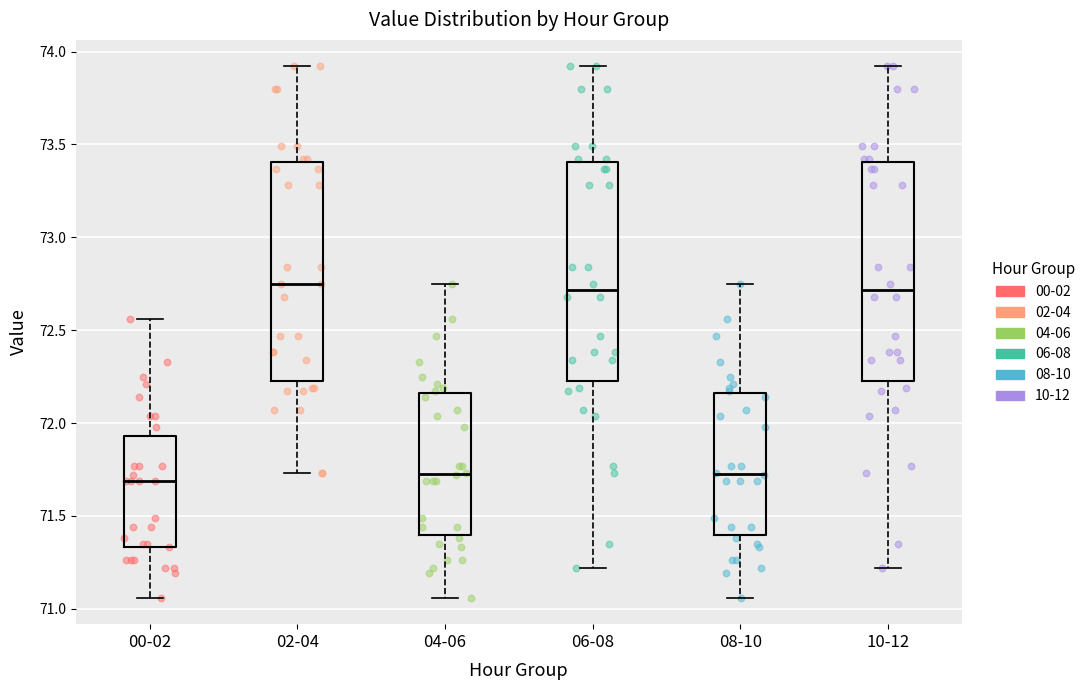

Reading left to right, transcribe this box plot: for each box, give where its median line is, the range the box spans, and where its two whiskers end, as read against the y-axis. The values are not printed on the chart, so give them approximately, as read against the axis.

00-02: median 71.70, box 71.35 to 71.95, whiskers 71.05 to 72.55
02-04: median 72.75, box 72.25 to 73.40, whiskers 71.75 to 73.90
04-06: median 71.75, box 71.40 to 72.15, whiskers 71.05 to 72.75
06-08: median 72.70, box 72.25 to 73.40, whiskers 71.20 to 73.90
08-10: median 71.75, box 71.40 to 72.15, whiskers 71.05 to 72.75
10-12: median 72.70, box 72.25 to 73.40, whiskers 71.20 to 73.90